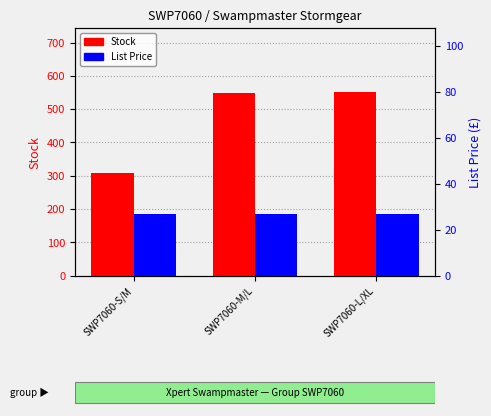

What position from the left is SWP7060-S/M?

1